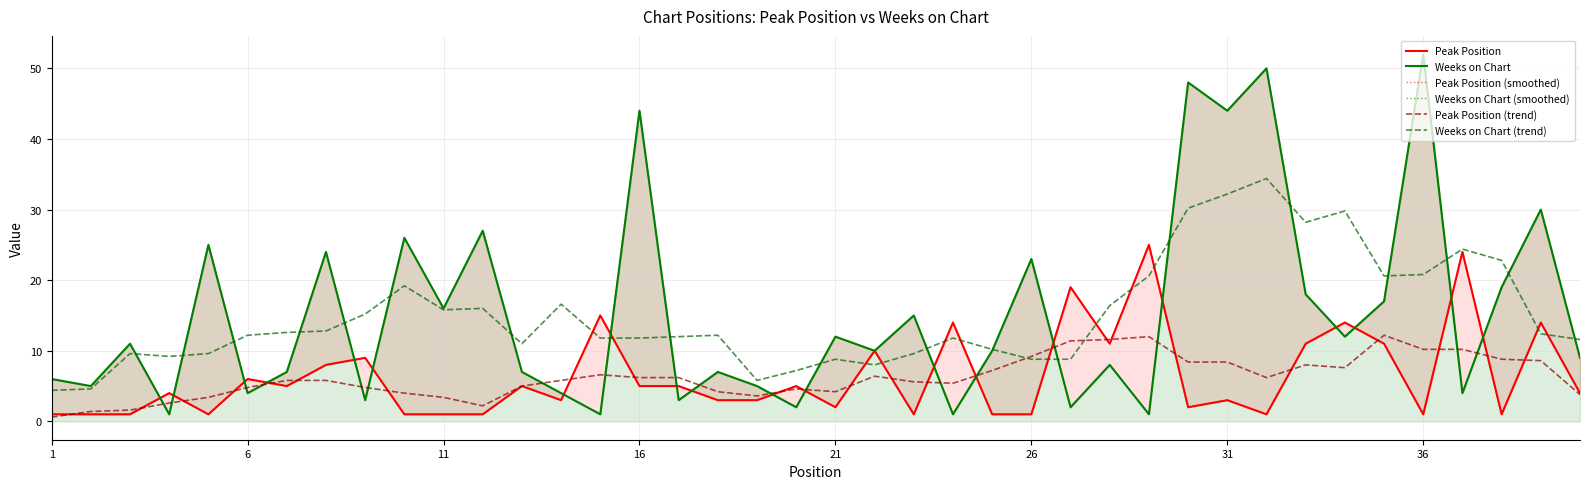

Reading left to right, extract all data points from this chart.

Peak Position: 1.0	1.0	1.0	4.0	1.0	6.0	5.0	8.0	9.0	1.0	1.0	1.0	5.0	3.0	15.0	5.0	5.0	3.0	3.0	5.0	2.0	10.0	1.0	14.0	1.0	1.0	19.0	11.0	25.0	2.0	3.0	1.0	11.0	14.0	11.0	1.0	24.0	1.0	14.0	4.0
Weeks on Chart: 6.0	5.0	11.0	1.0	25.0	4.0	7.0	24.0	3.0	26.0	16.0	27.0	7.0	4.0	1.0	44.0	3.0	7.0	5.0	2.0	12.0	10.0	15.0	1.0	10.0	23.0	2.0	8.0	1.0	48.0	44.0	50.0	18.0	12.0	17.0	52.0	4.0	19.0	30.0	9.0
Peak Position (smoothed): 1.0	1.0	1.0	4.0	1.0	6.0	5.0	8.0	9.0	1.0	1.0	1.0	5.0	3.0	15.0	5.0	5.0	3.0	3.0	5.0	2.0	10.0	1.0	14.0	1.0	1.0	19.0	11.0	25.0	2.0	3.0	1.0	11.0	14.0	11.0	1.0	24.0	1.0	14.0	4.0
Weeks on Chart (smoothed): 6.0	5.0	11.0	1.0	25.0	4.0	7.0	24.0	3.0	26.0	16.0	27.0	7.0	4.0	1.0	44.0	3.0	7.0	5.0	2.0	12.0	10.0	15.0	1.0	10.0	23.0	2.0	8.0	1.0	48.0	44.0	50.0	18.0	12.0	17.0	52.0	4.0	19.0	30.0	9.0
Peak Position (trend): 0.6	1.4	1.6	2.6	3.4	4.8	5.8	5.8	4.8	4.0	3.4	2.2	5.0	5.8	6.6	6.2	6.2	4.2	3.6	4.6	4.2	6.4	5.6	5.4	7.2	9.2	11.4	11.6	12.0	8.4	8.4	6.2	8.0	7.6	12.2	10.2	10.2	8.8	8.6	3.8
Weeks on Chart (trend): 4.4	4.6	9.6	9.2	9.6	12.2	12.6	12.8	15.2	19.2	15.8	16.0	11.0	16.6	11.8	11.8	12.0	12.2	5.8	7.2	8.8	8.0	9.6	11.8	10.2	8.8	8.8	16.4	20.6	30.2	32.2	34.4	28.2	29.8	20.6	20.8	24.4	22.8	12.4	11.6